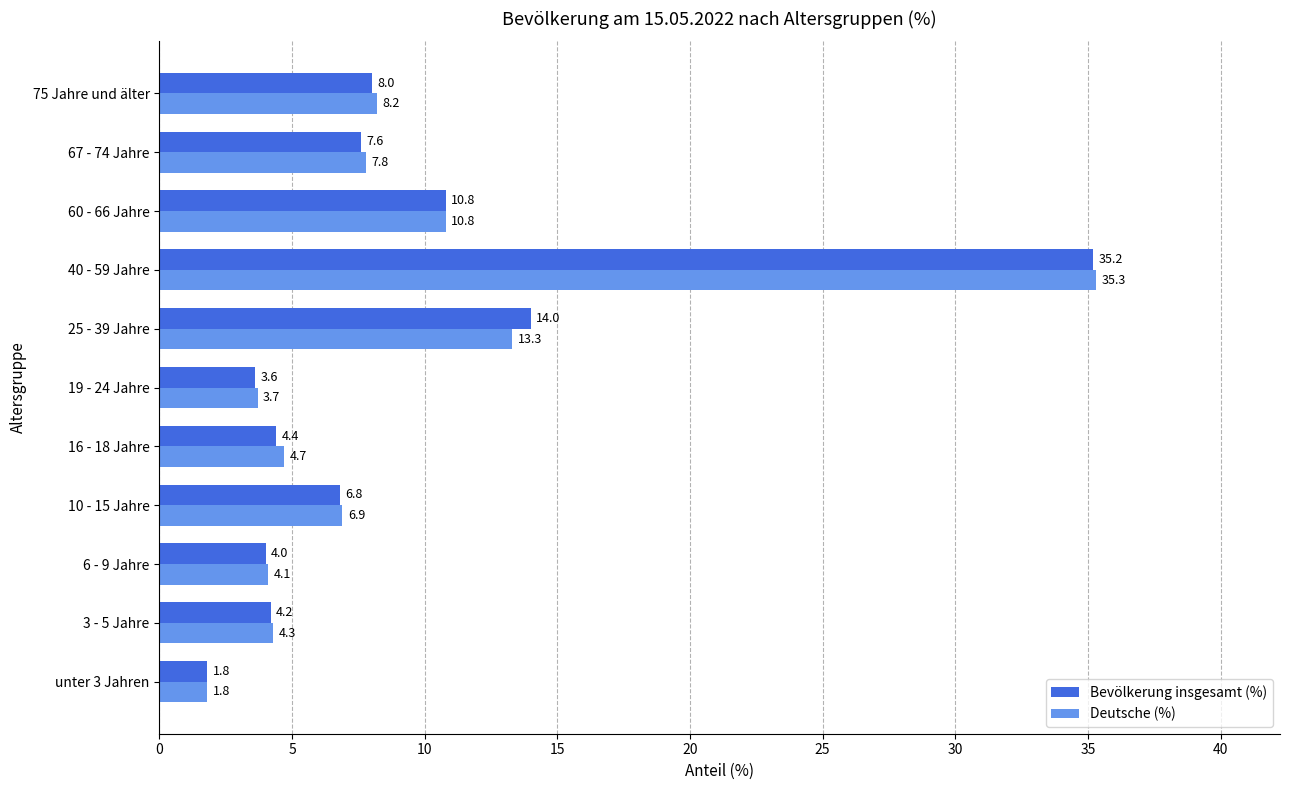

Where is Deutsche (%) nearest to the value 18?

25 - 39 Jahre